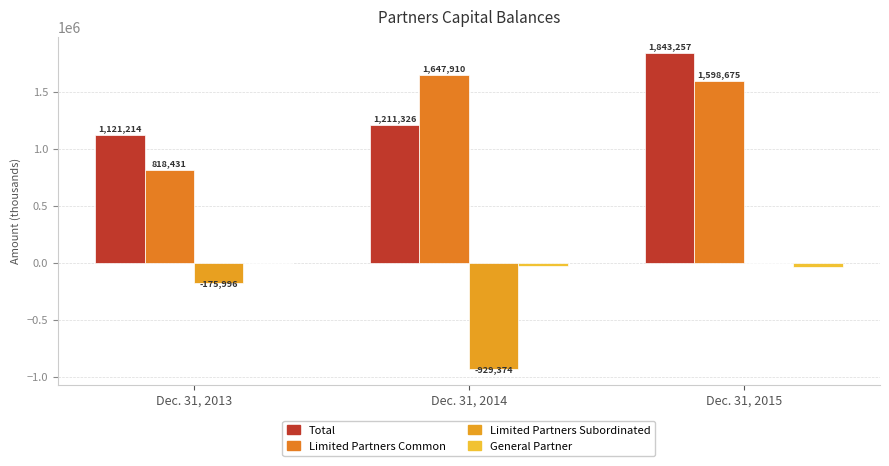

Which has a higher value, Dec. 31, 2014 or Dec. 31, 2013?

Dec. 31, 2014